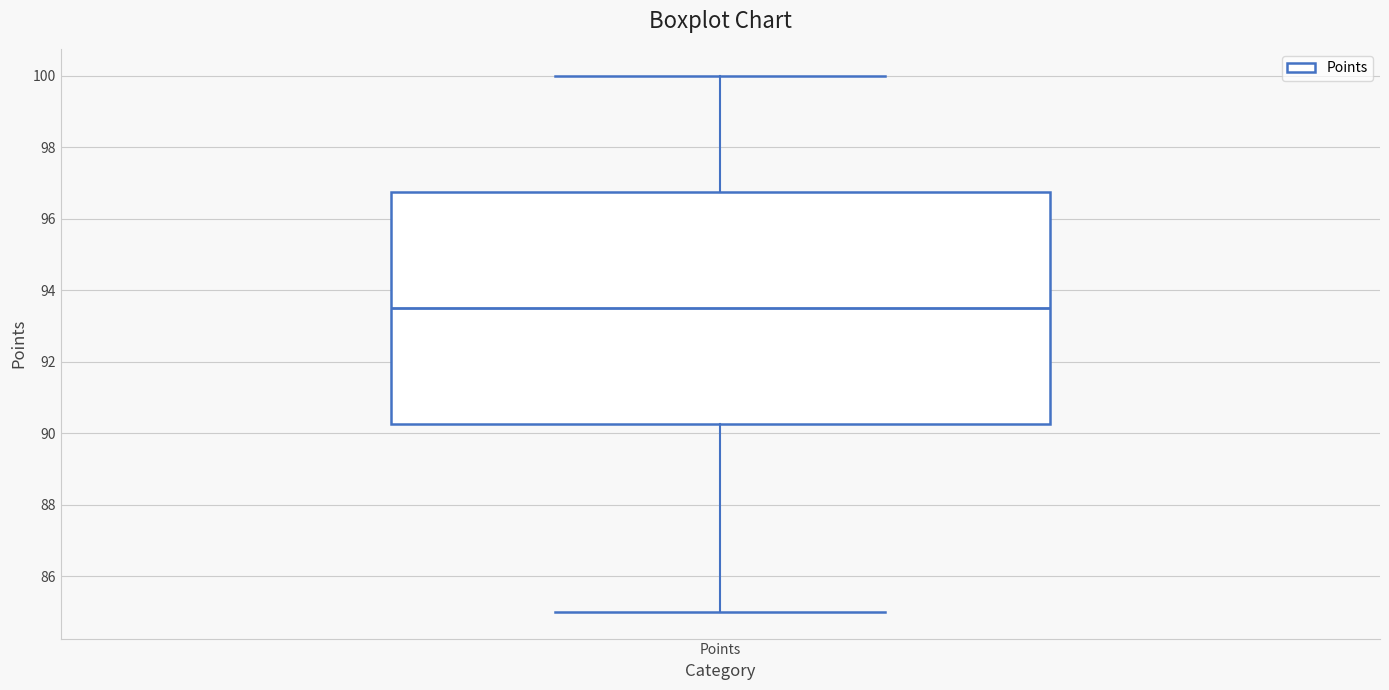

Where is the upper edge of the box for Points on the y-axis? The values are not printed on the chart, so give them approximately, as read against the axis.

96.8